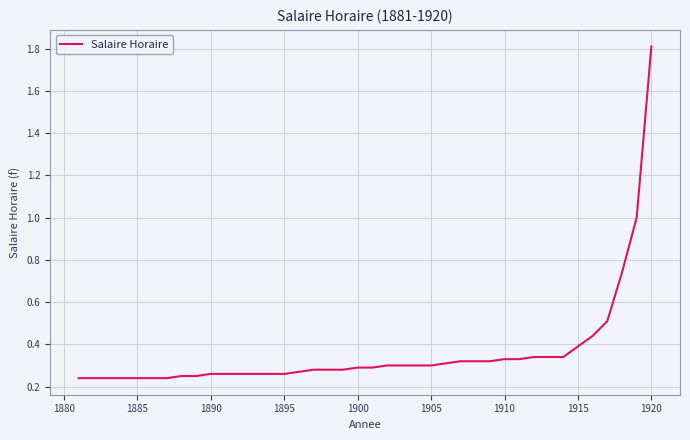

What is the greatest value displayed?

1.8